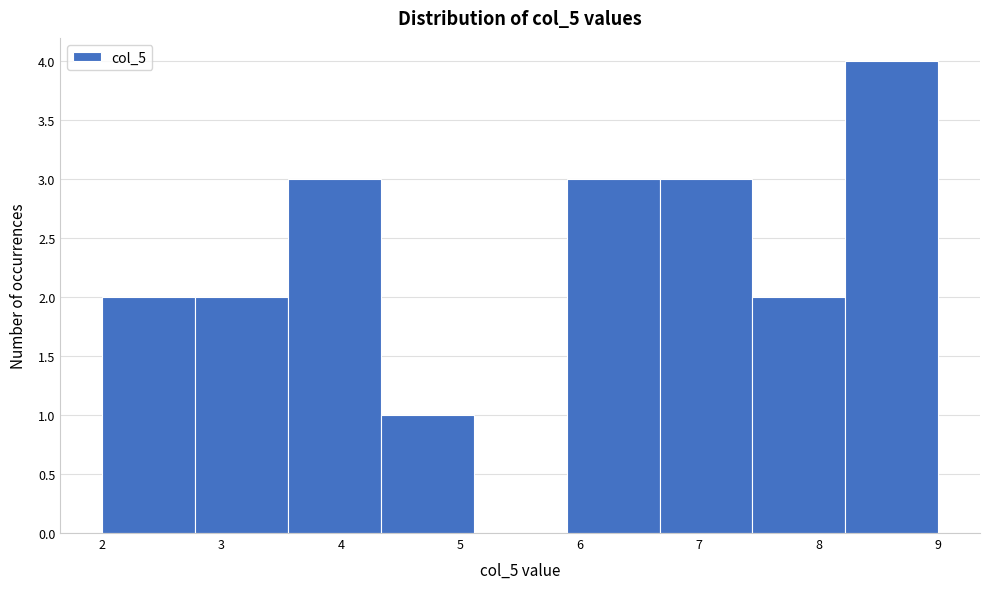

Over which range of the x-axis is the bar tallest?

8.2 to 9.0